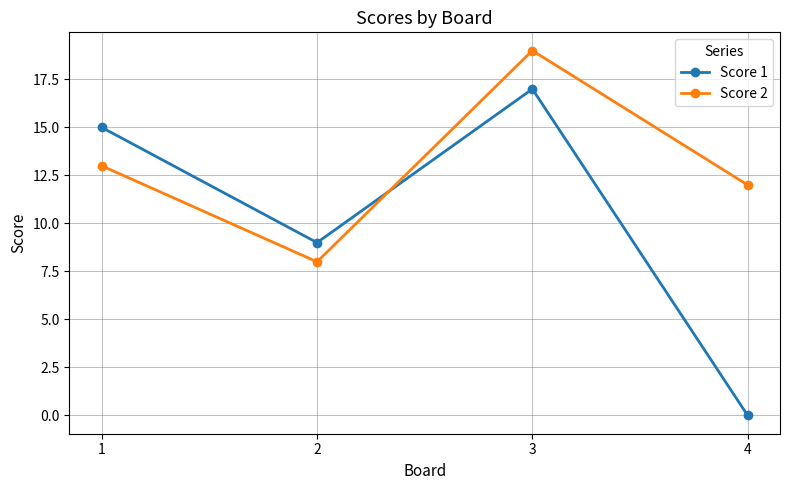

How many data points does each series have?

4